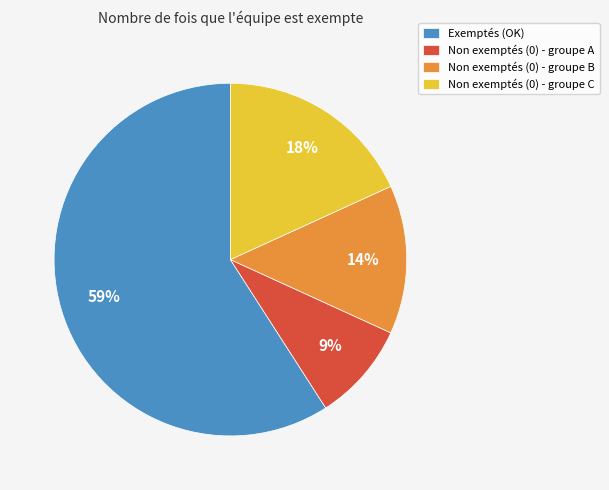

To the nearest percent, what is the difference between the largest and smallest slice percentages?

50%